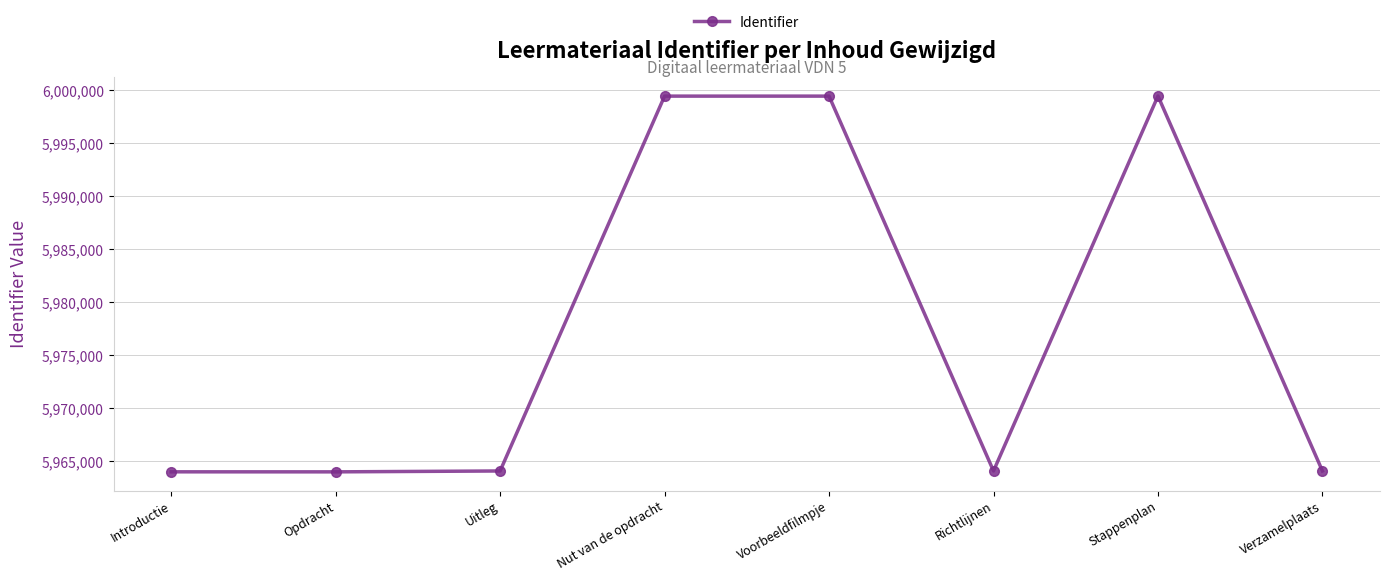

Is this an area chart (filled region under the line)?

No